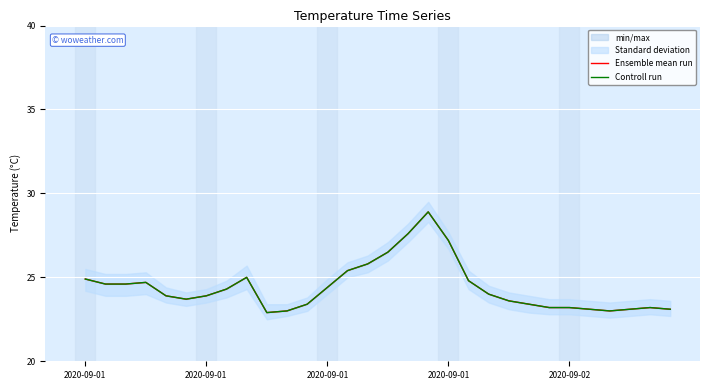

What is the value of the Controll run point at the 8th from the left?

24.3